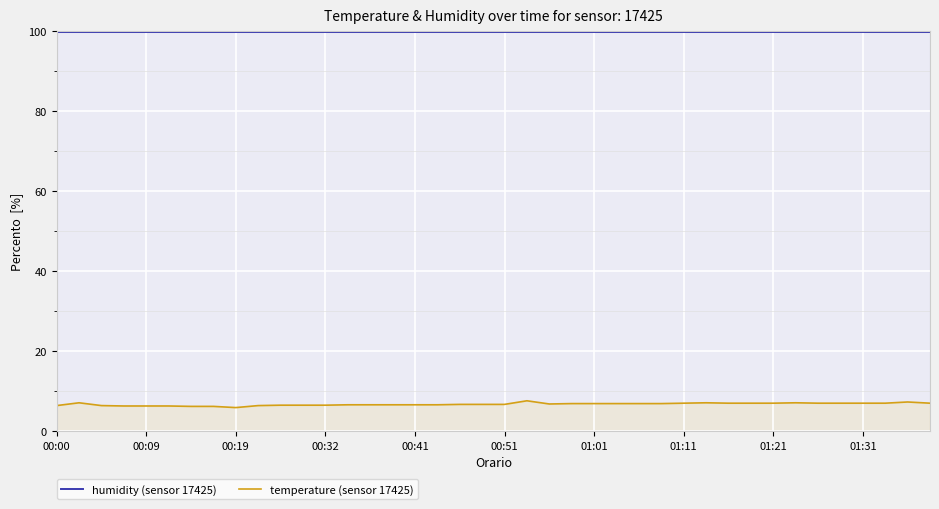

What is the sum of all temperature (sensor 17425) values?

269.5